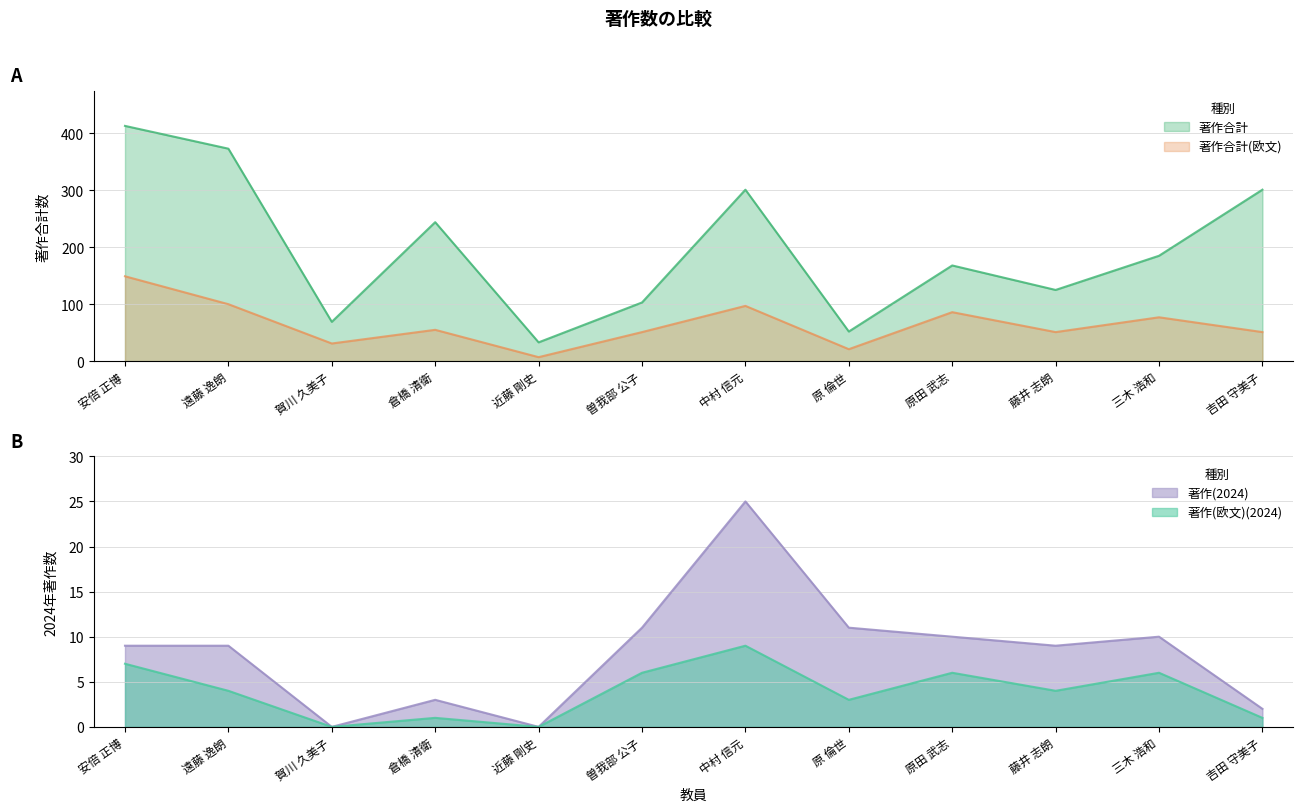

Which series has the widest spread of values?

著作合計